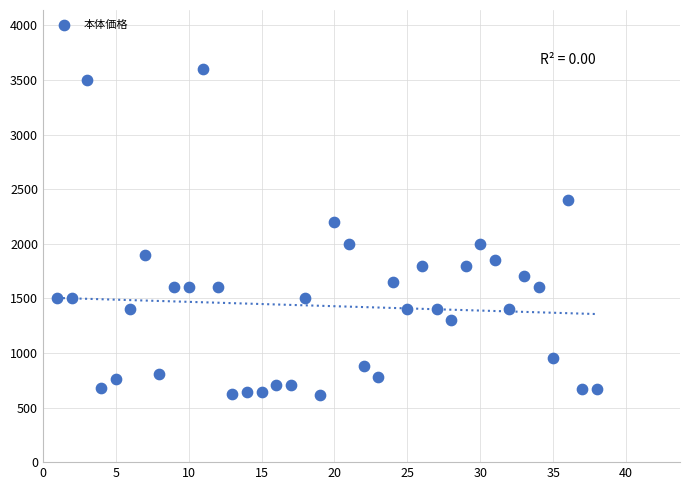

What is the range of Y values (max minus min)?

2989